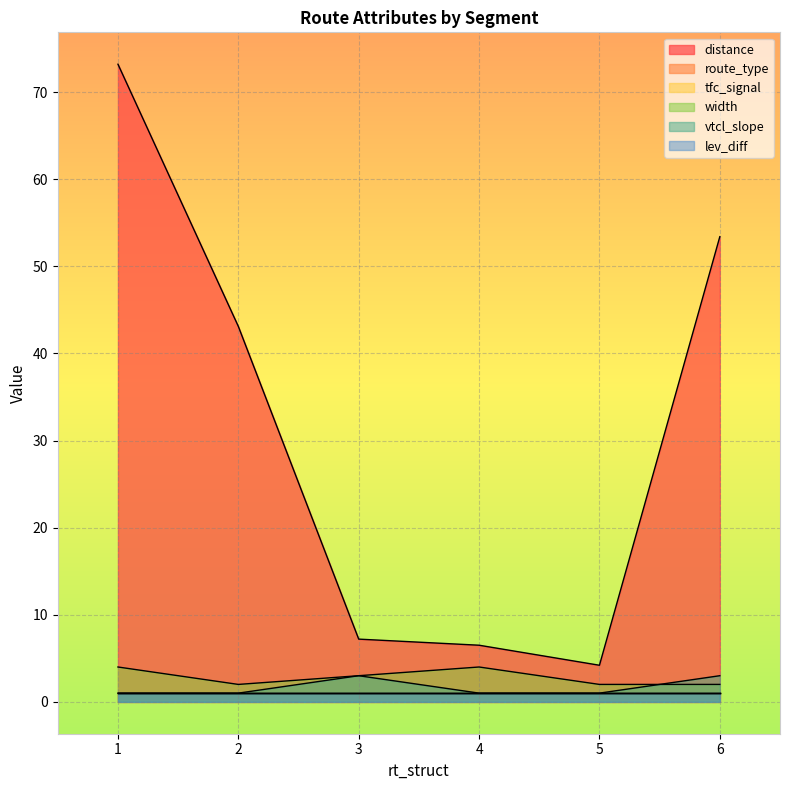

What is the average value of the distance series?

31.3